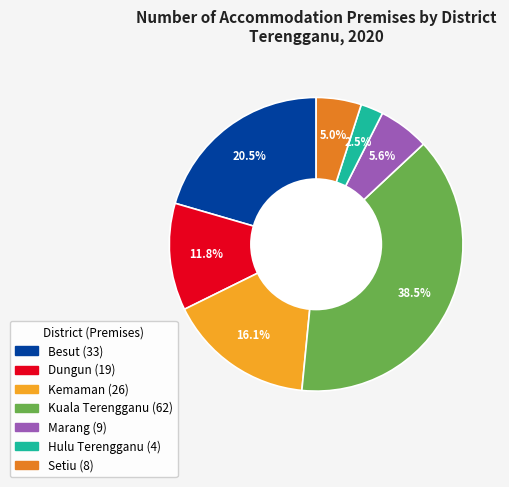

Is there any slice that represents more than half of the pie?

No